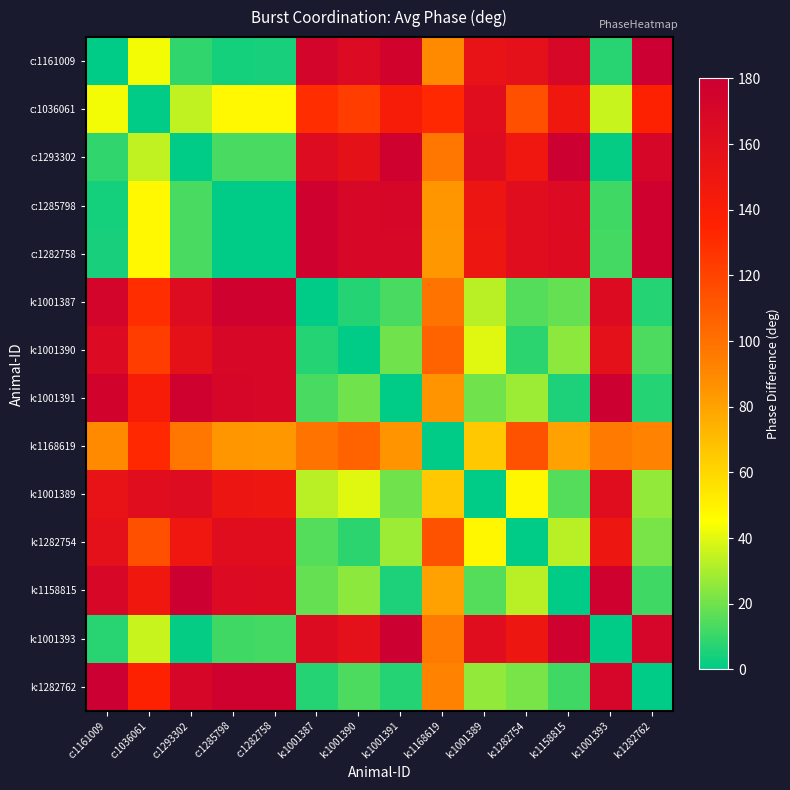

Which series changed the most between k:1001391 and k:1001393?

k:1001391